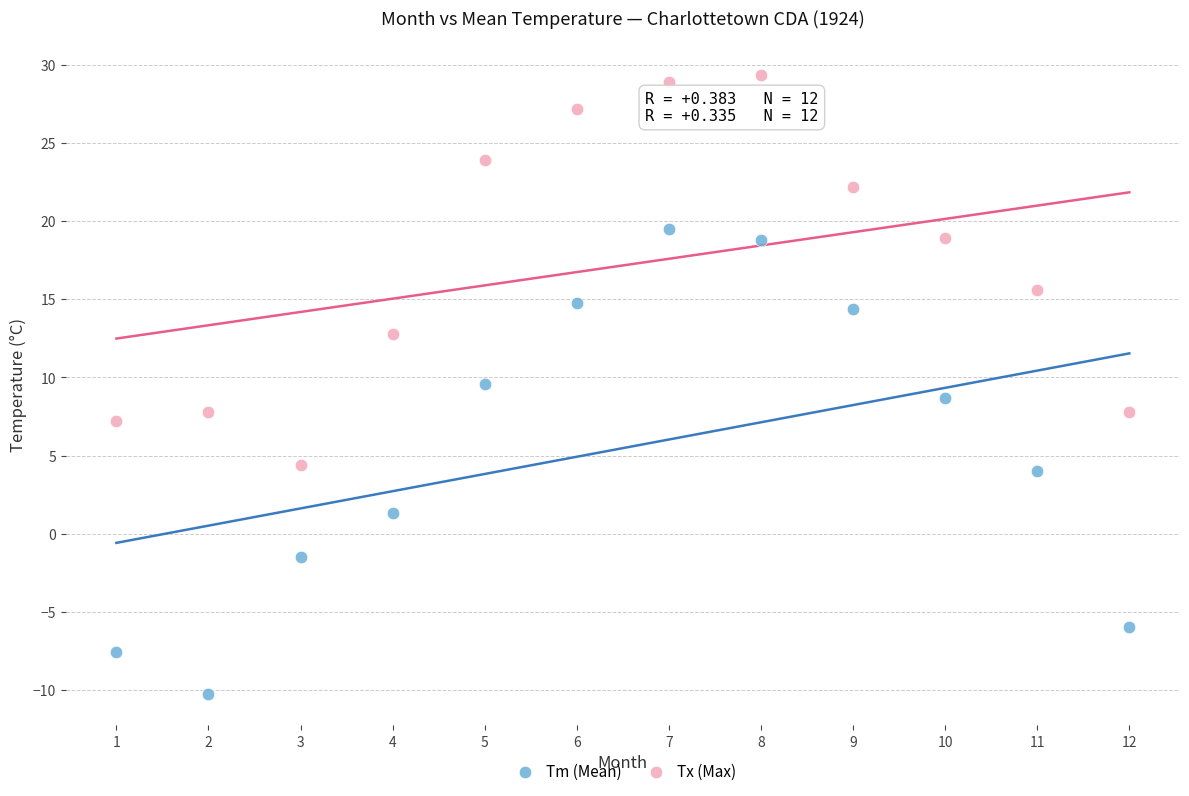

What are all the series names shown in the legend?

Tm (Mean), Tx (Max)